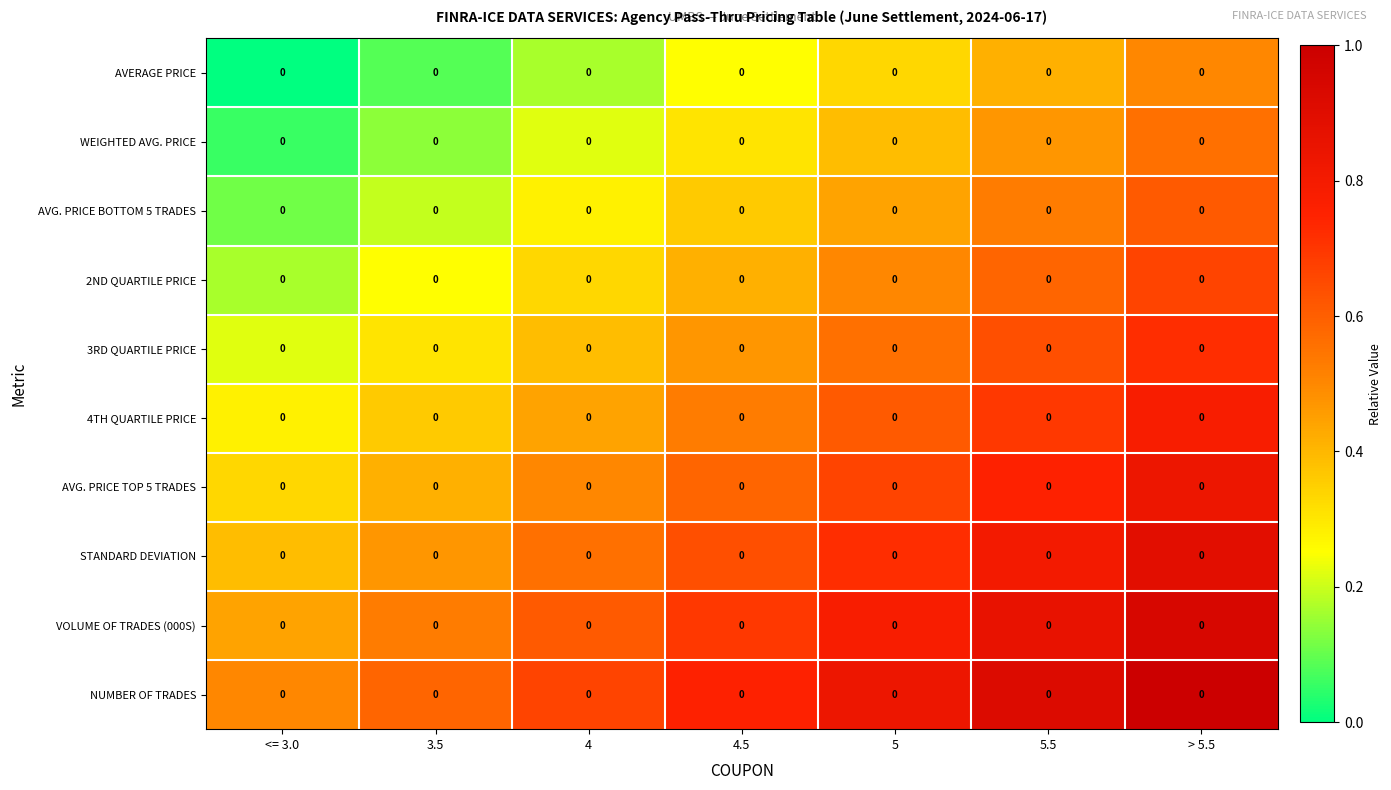

Rank the series at 5 from lowest to highest value.

AVERAGE PRICE, WEIGHTED AVG. PRICE, AVG. PRICE BOTTOM 5 TRADES, 2ND QUARTILE PRICE, 3RD QUARTILE PRICE, 4TH QUARTILE PRICE, AVG. PRICE TOP 5 TRADES, STANDARD DEVIATION, VOLUME OF TRADES (000S), NUMBER OF TRADES